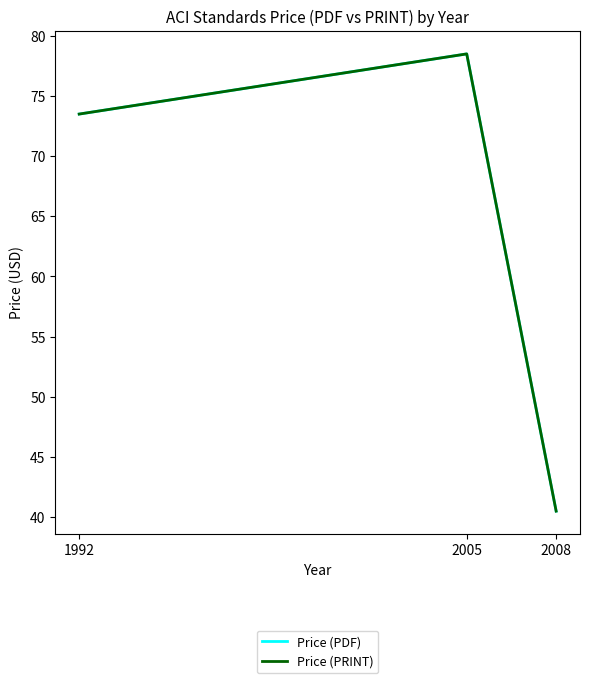

Where is Price (PDF) nearest to the value 59?

1992